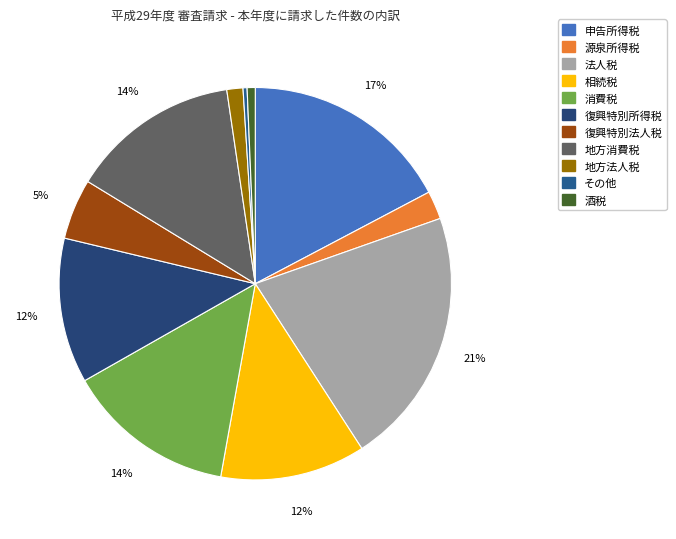

How many slices are in this pie chart?

11